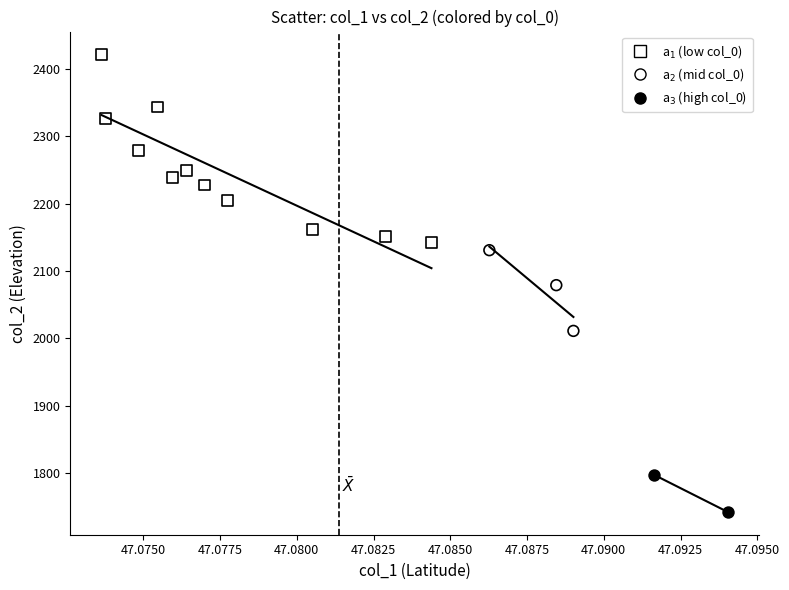

Which series reaches the maximum Y coordinate?

a$_1$ (low col_0)